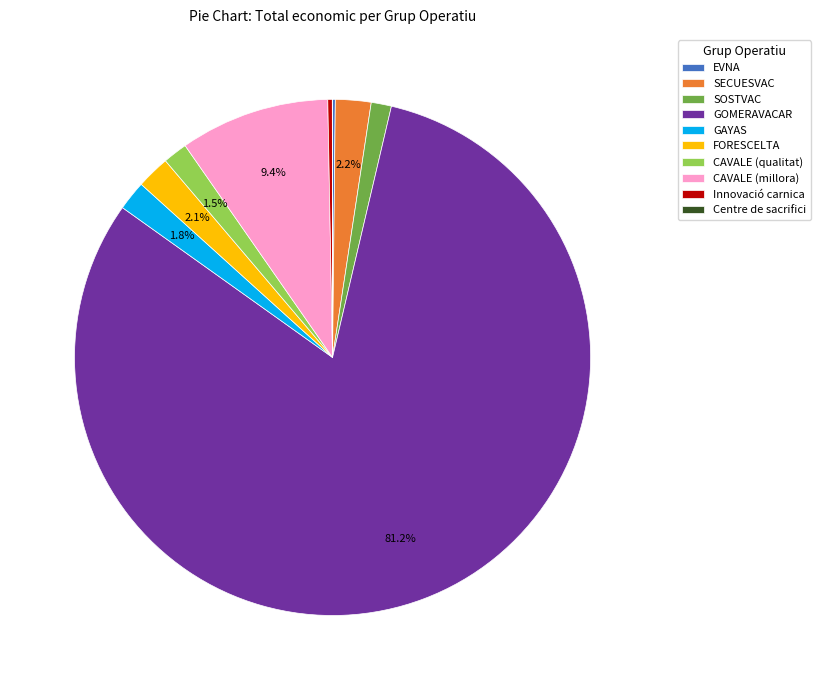

Which slice is the largest?

GOMERAVACAR